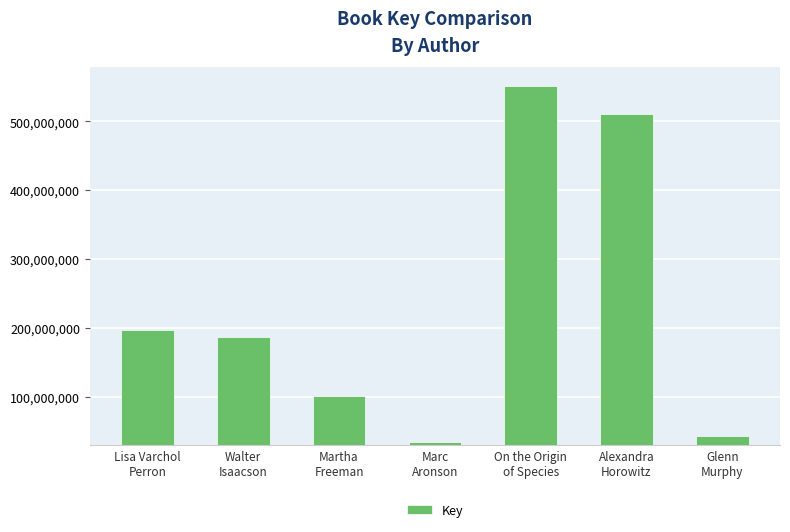

At which label does the data first exceed 186139754?

Lisa Varchol
Perron